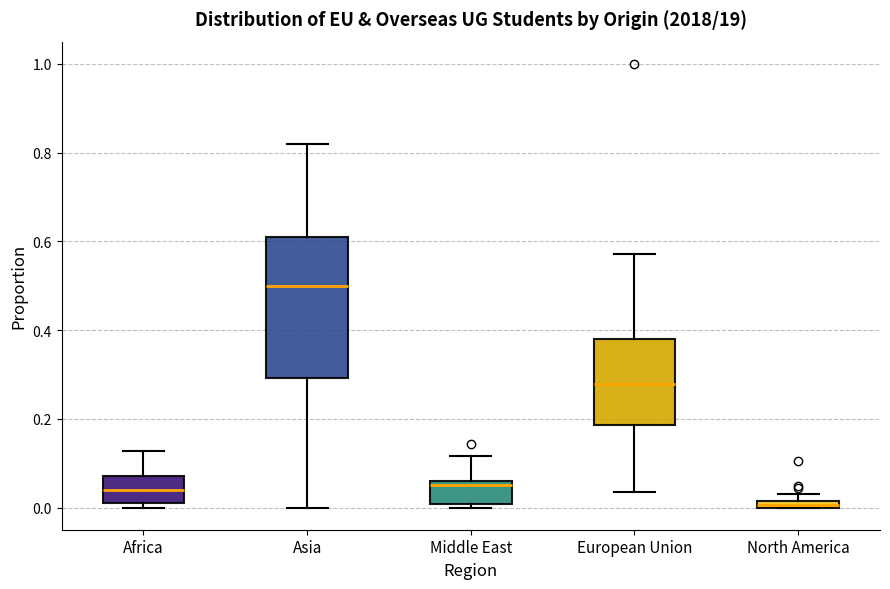

Which box's median line is the lowest?

North America